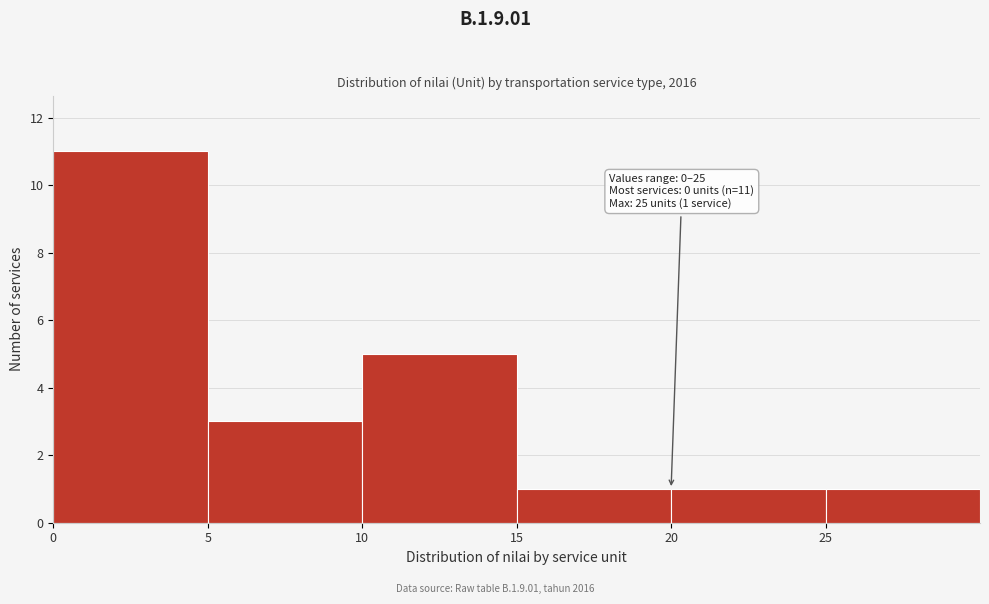

Which range on the x-axis has the tallest bar?

0 to 5